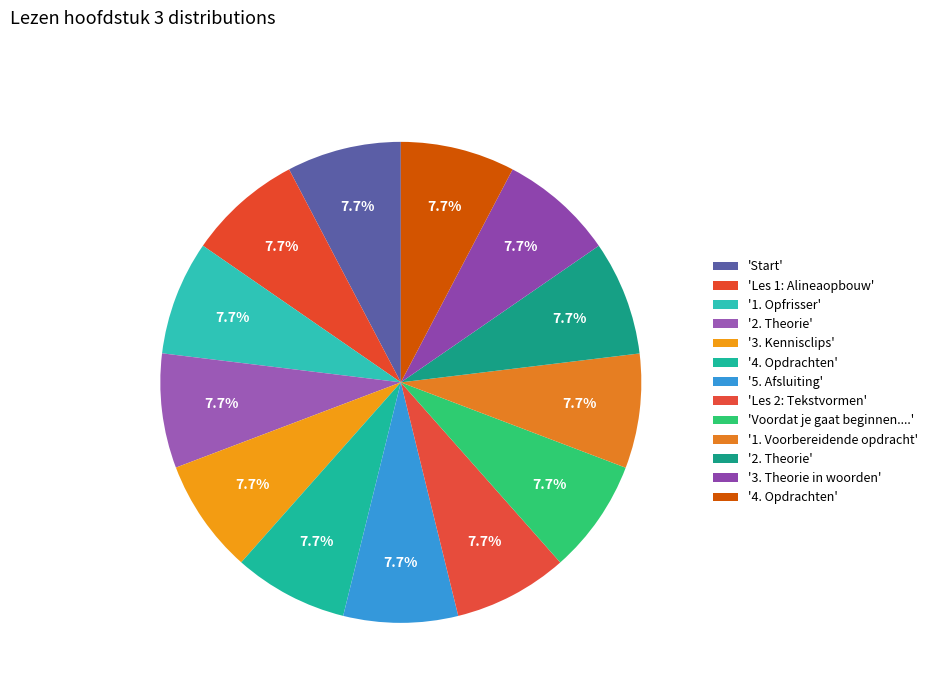

How many segments does this pie chart have?

13